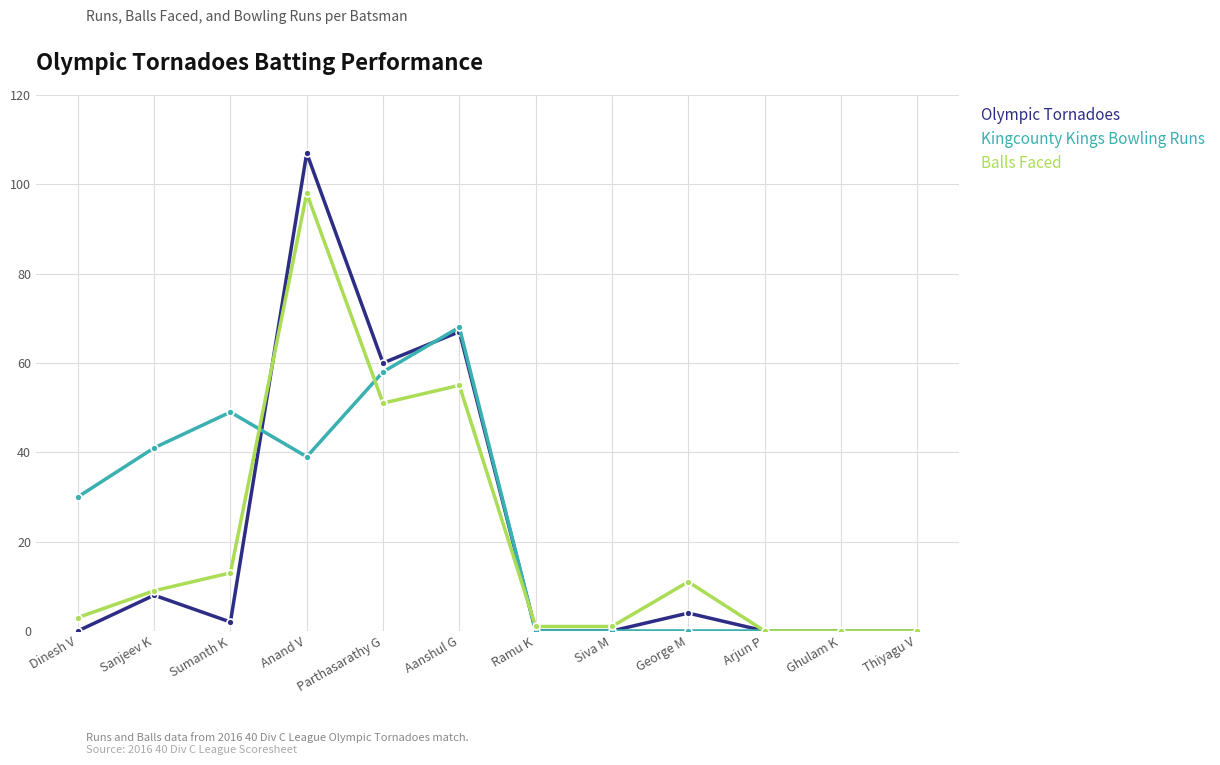

What are all the series names shown in the legend?

Olympic Tornadoes, Kingcounty Kings Bowling Runs, Balls Faced